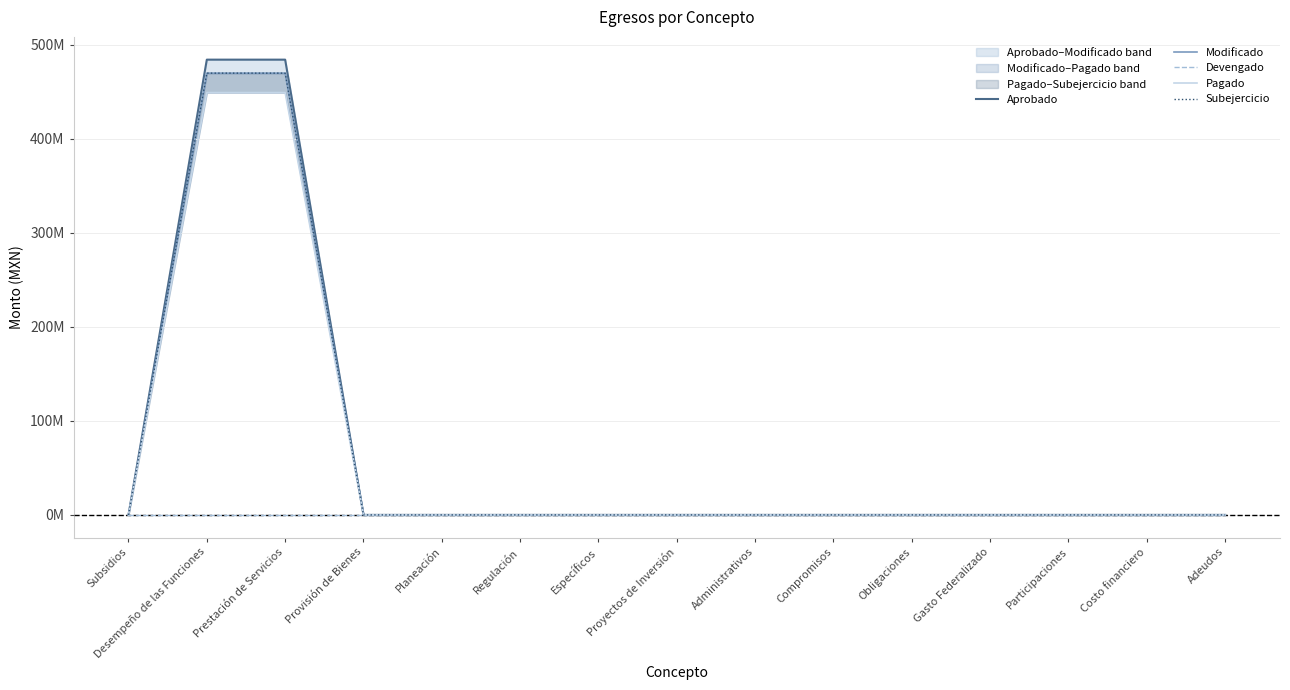

Is it true that Modificado equals 0.0 at Administrativos?

True